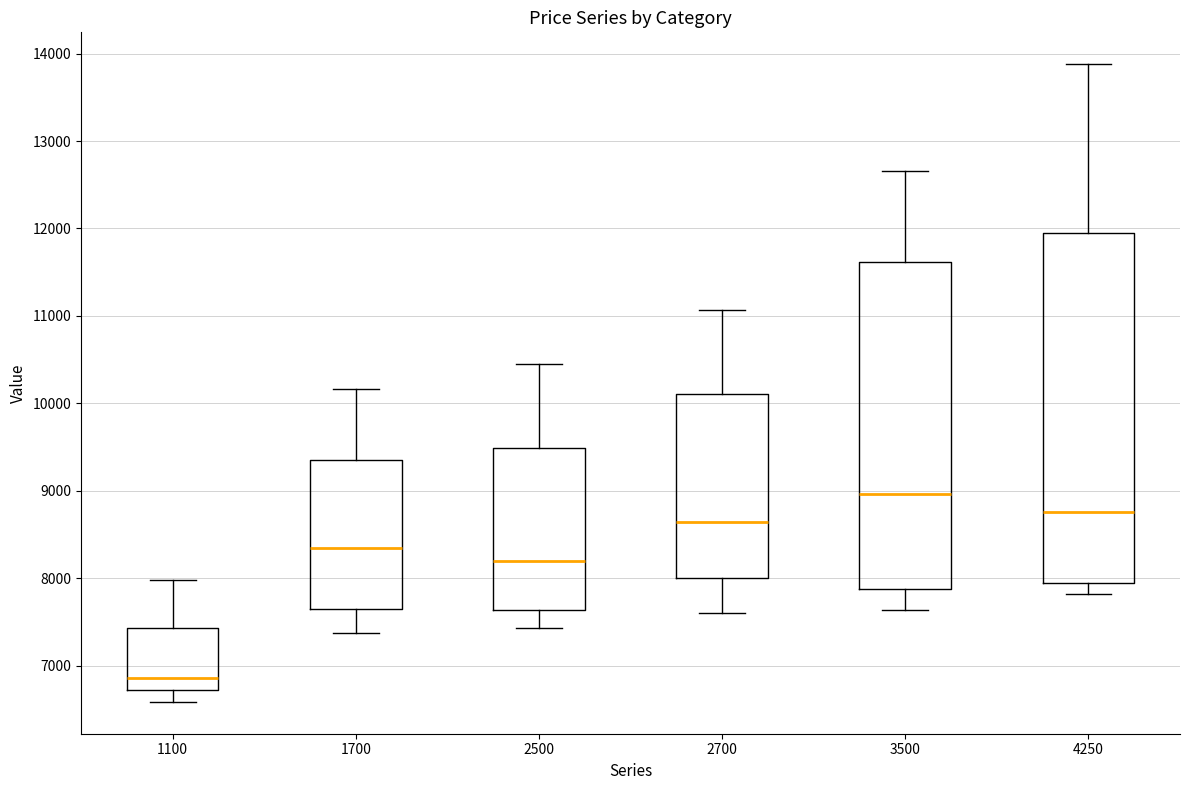

Reading left to right, read every box against the y-axis: the position of its median line, the range the box covers, and the ends of its whiskers. The values are not printed on the chart, so give them approximately, as read against the axis.

1100: median 6900, box 6700 to 7400, whiskers 6600 to 8000
1700: median 8300, box 7700 to 9300, whiskers 7400 to 10200
2500: median 8200, box 7600 to 9500, whiskers 7400 to 10500
2700: median 8600, box 8000 to 10100, whiskers 7600 to 11100
3500: median 9000, box 7900 to 11600, whiskers 7600 to 12700
4250: median 8800, box 7900 to 11900, whiskers 7800 to 13900